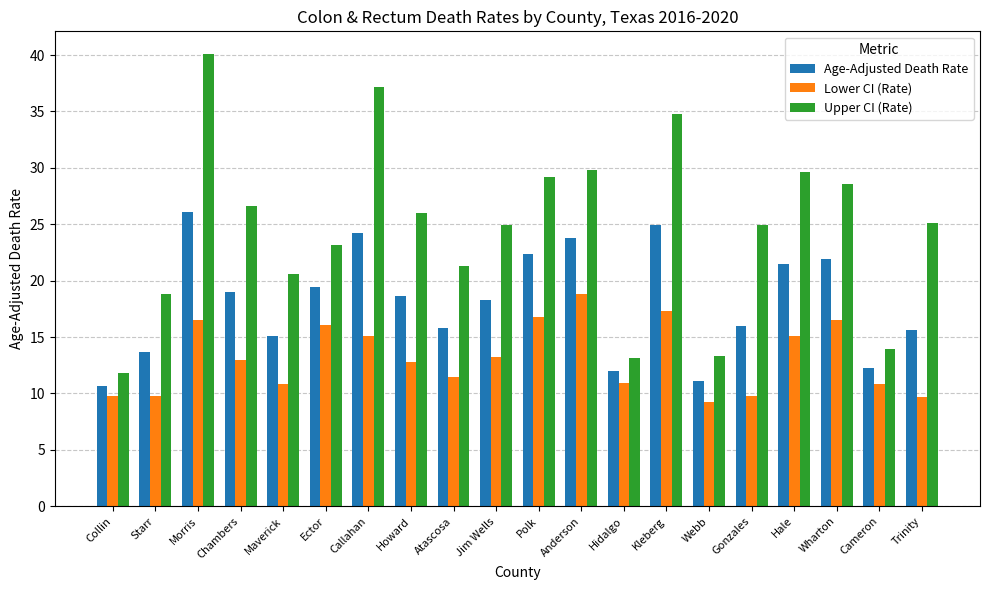

What position from the right is Wharton?

3